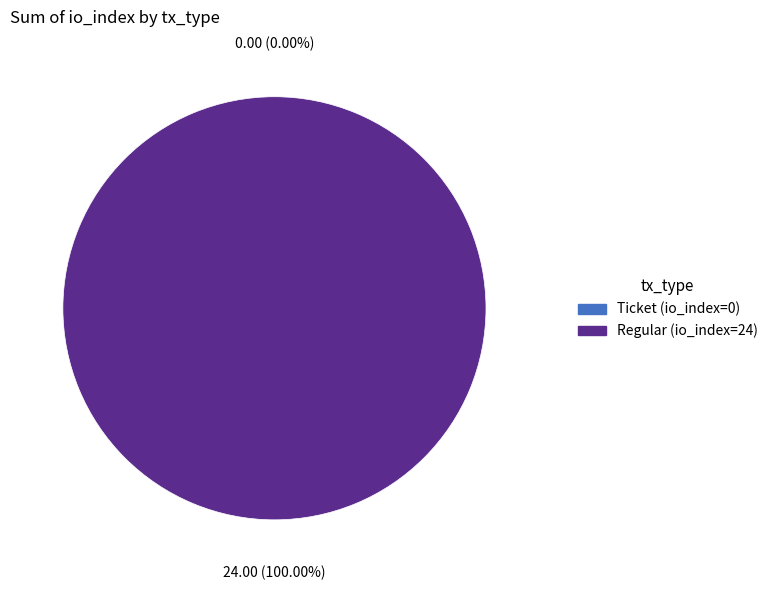

Which slice represents more than half of the pie?

Regular (io_index=24)